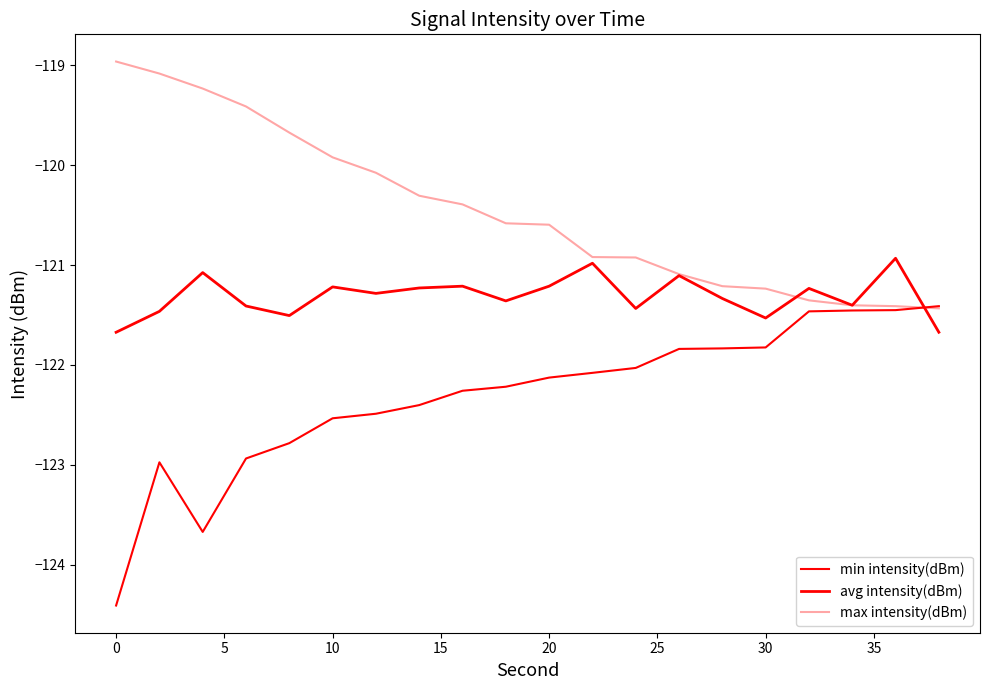

Does the chart have visible grid lines?

No